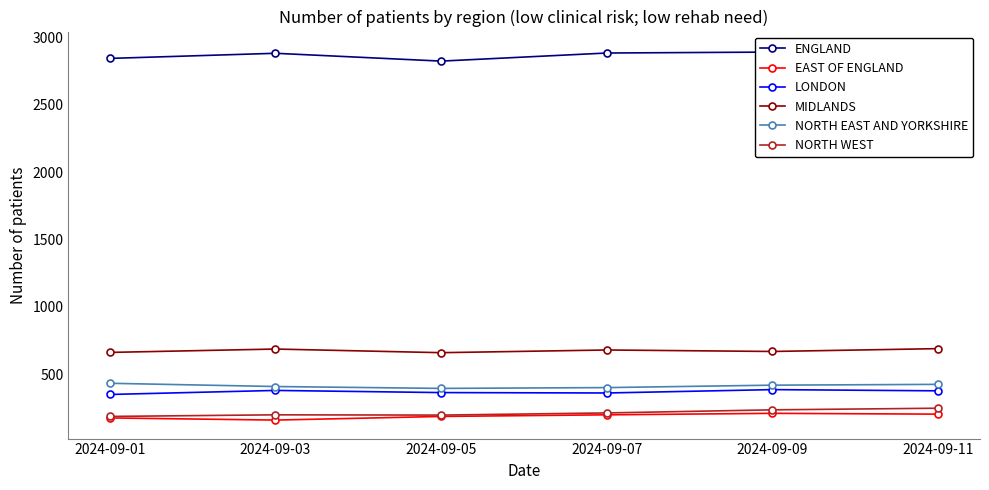

True or false: LONDON and NORTH EAST AND YORKSHIRE cross at least once.

False